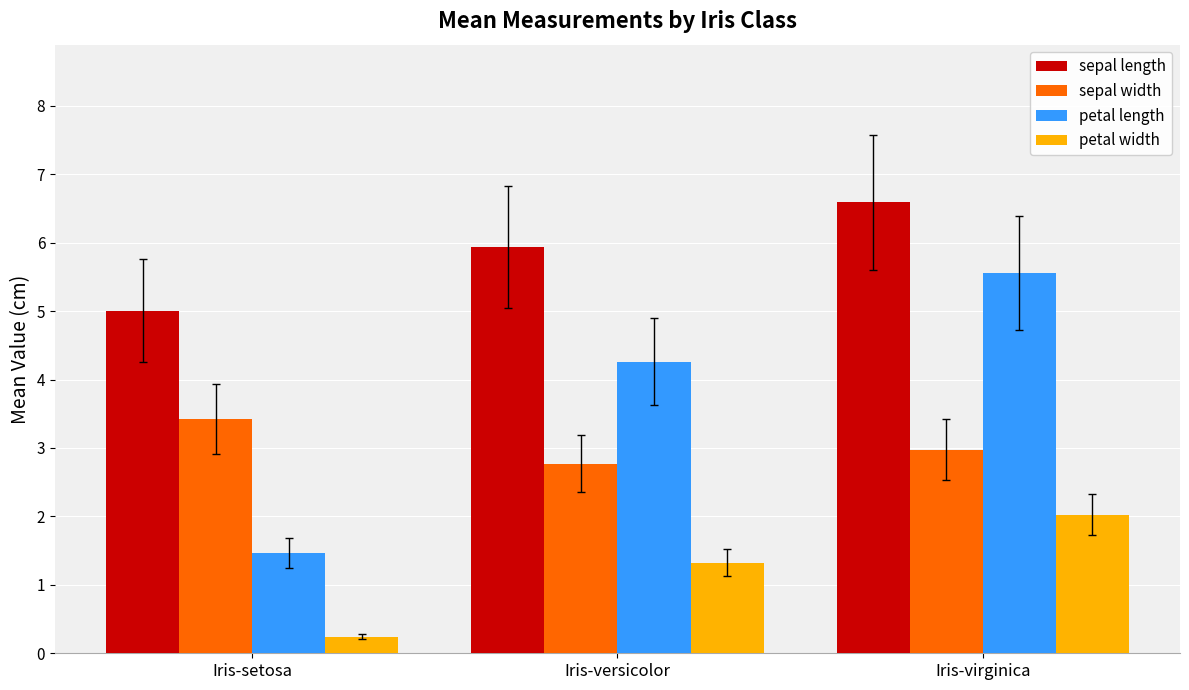

What are all the series names shown in the legend?

sepal length, sepal width, petal length, petal width